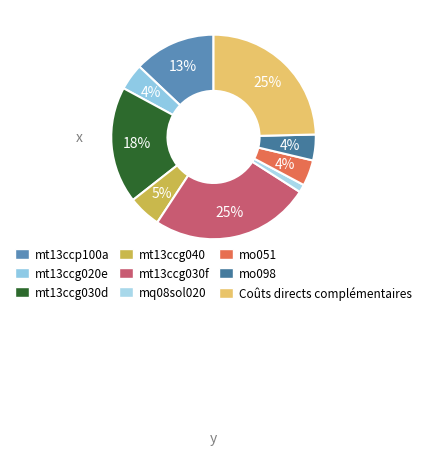

To the nearest percent, what portion does Coûts directs complémentaires represent?

25%